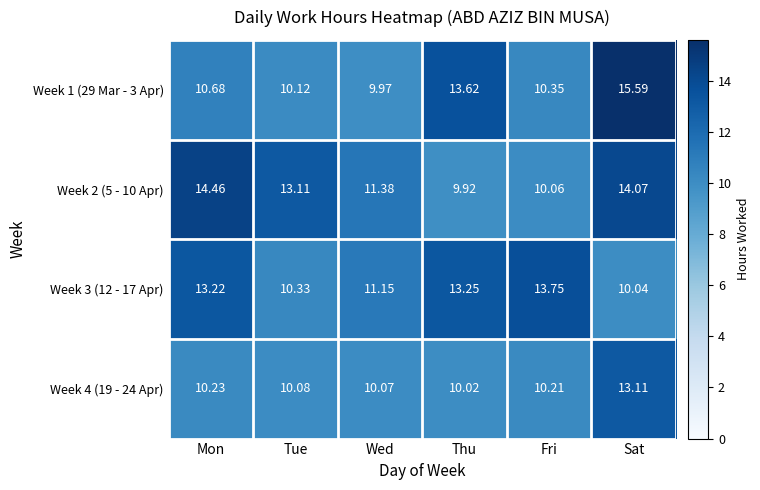

At how many categories does at least one series exceed 10?

6